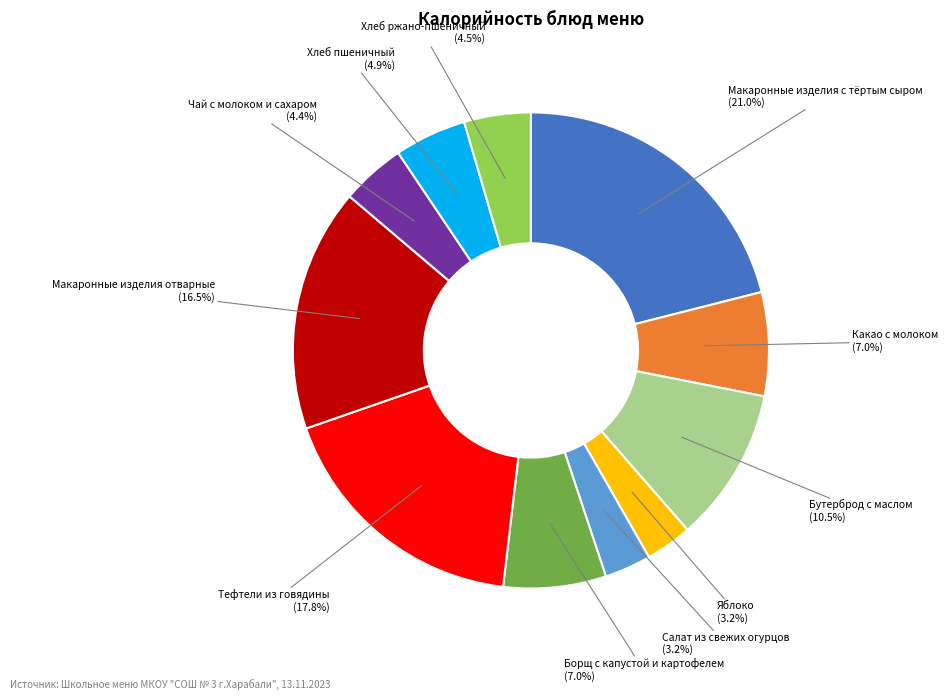

Does any single category account for the majority?

No